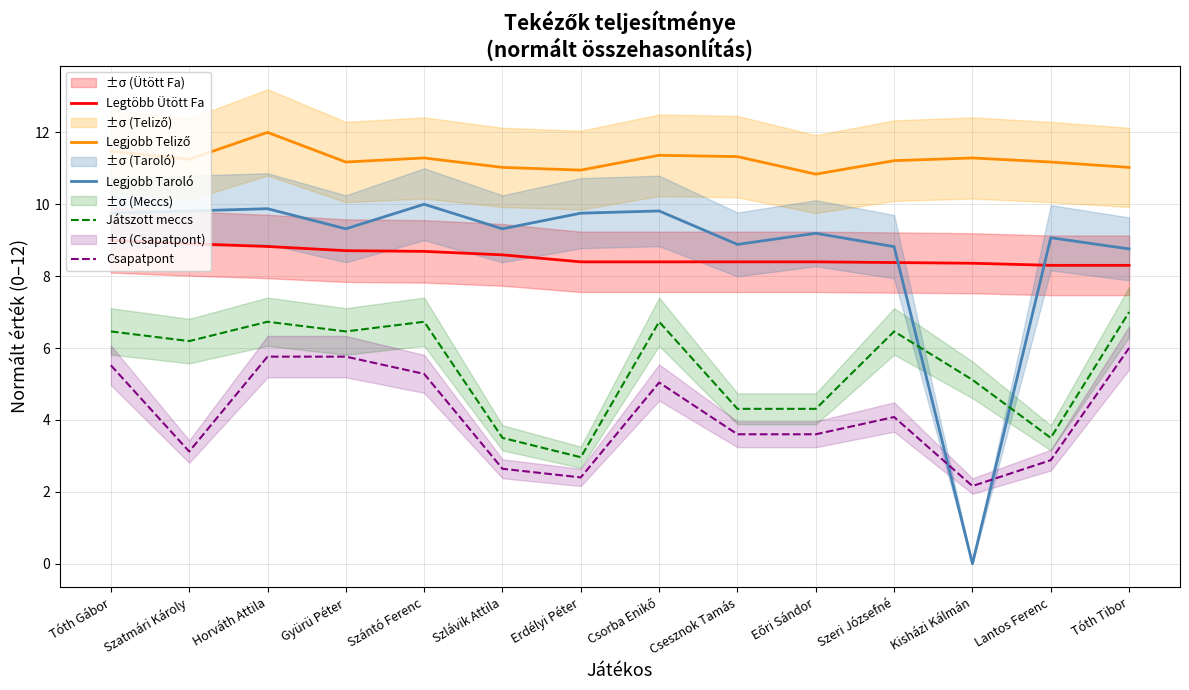

What is the difference between the highest and lowest values at Csesznok Tamás?

7.7